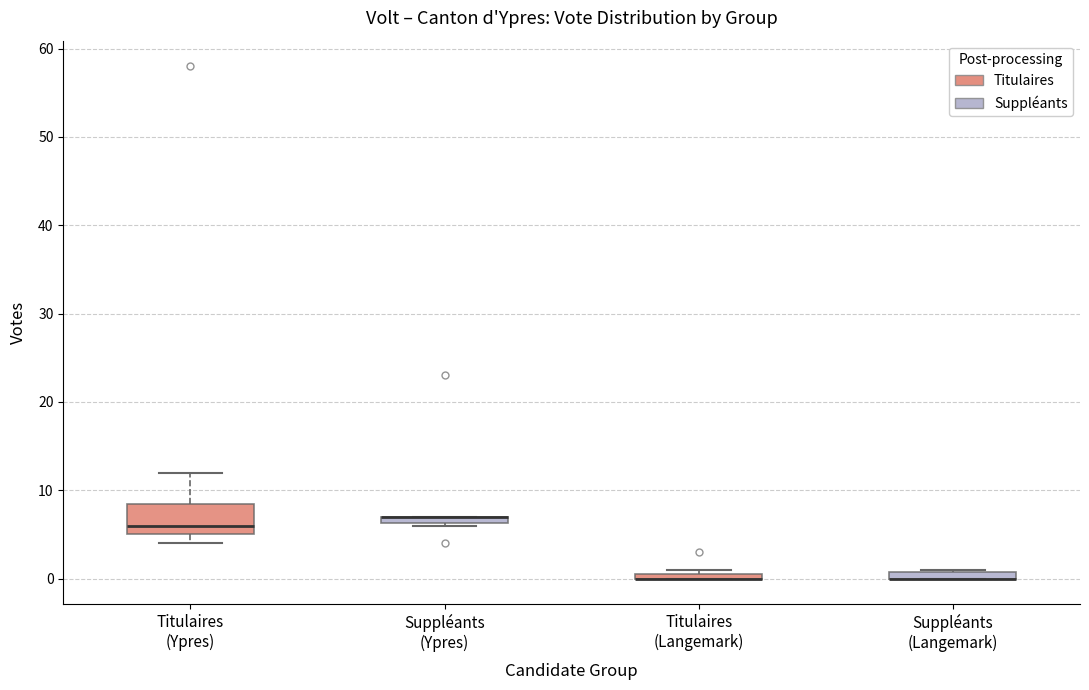

Which box is the tallest, from its lower edge to its upper edge?

Titulaires (Ypres)